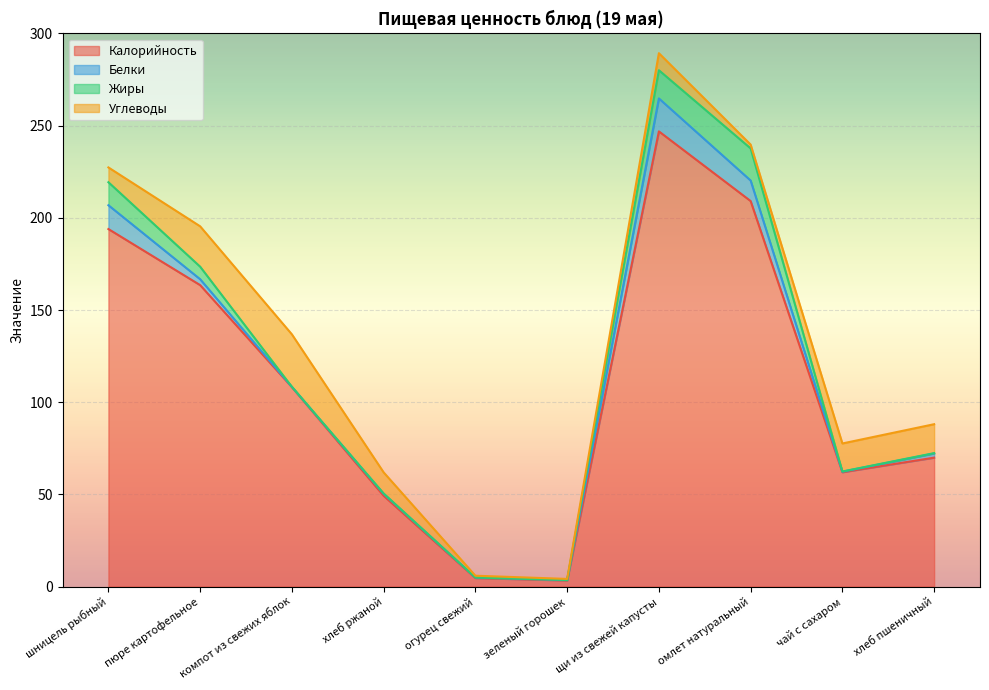

Reading left to right, transcribe all the data shown in this chart.

Калорийность: 193.9	163.5	108.2	49.2	4.6	3.3	246.9	209.1	62.0	69.9
Белки: 12.9	3.2	0.2	1.1	0.3	0.2	17.9	11.1	0.3	2.3
Жиры: 12.5	6.8	0.0	0.2	0.0	0.0	15.3	17.4	0.1	0.2
Углеводы: 8.0	21.9	28.5	11.5	1.0	0.6	9.2	2.1	15.2	15.7